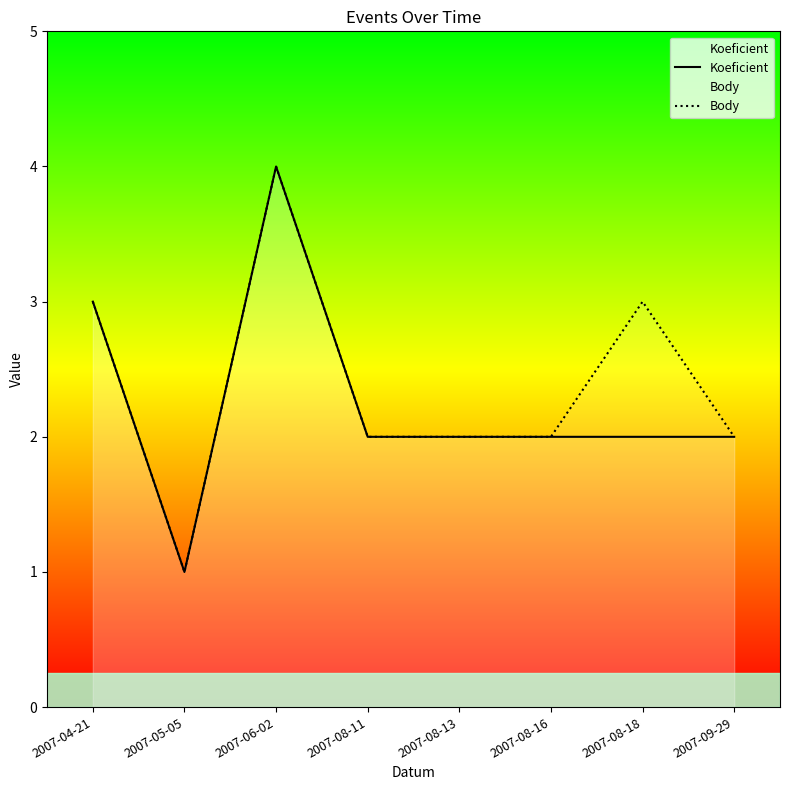

What is the label of the 6th point from the right?

2007-06-02